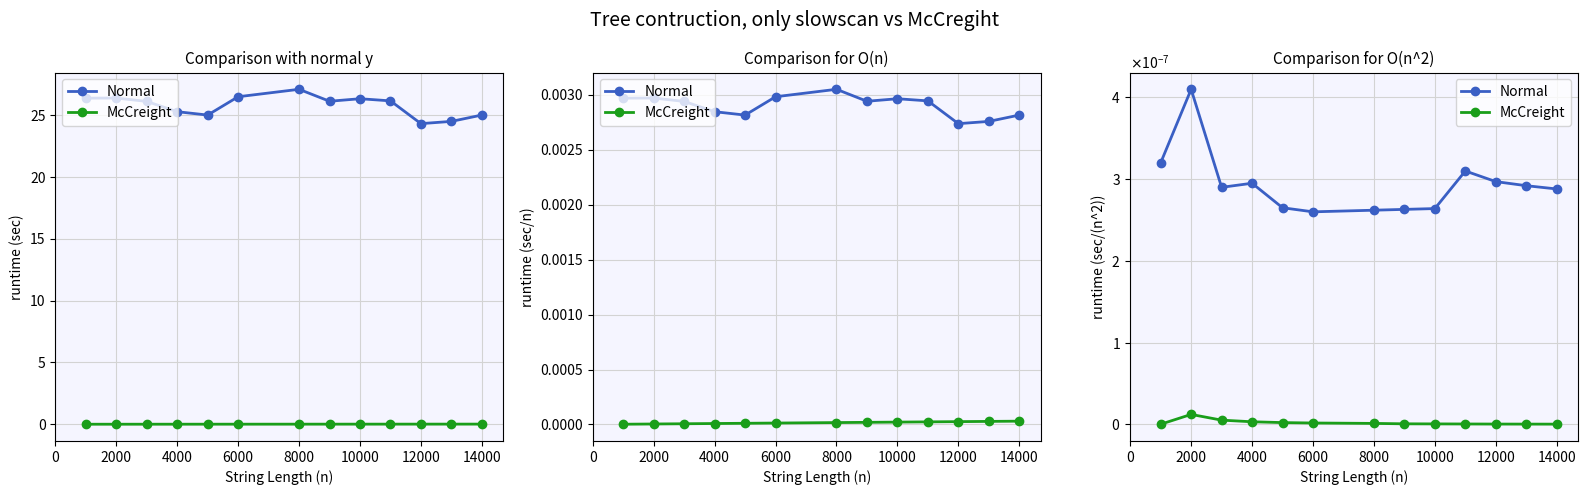

Is it true that McCreight equals 0.0 at 14000?

True